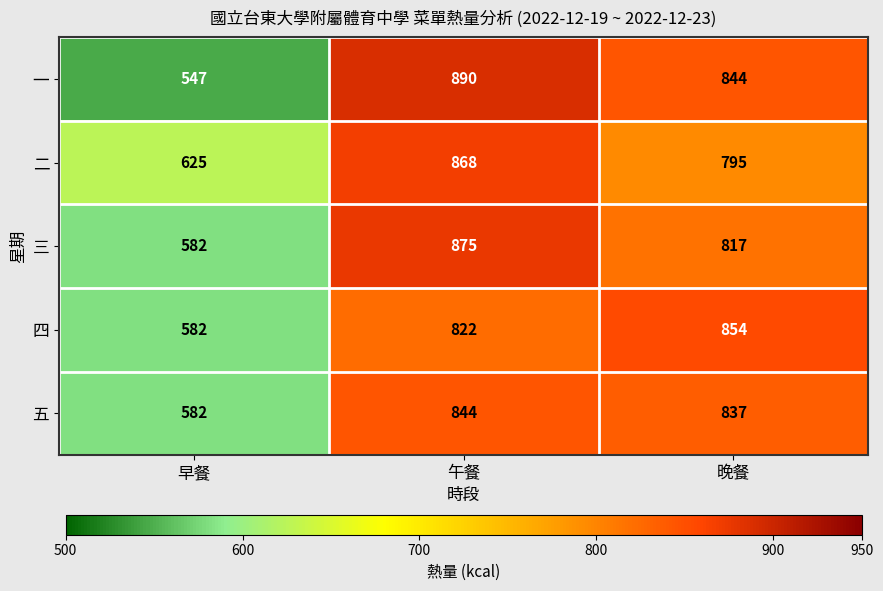

Reading left to right, list all the values displayed in this chart.

一: 早餐=547	午餐=890	晚餐=844
二: 早餐=625	午餐=868	晚餐=795
三: 早餐=582	午餐=875	晚餐=817
四: 早餐=582	午餐=822	晚餐=854
五: 早餐=582	午餐=844	晚餐=837